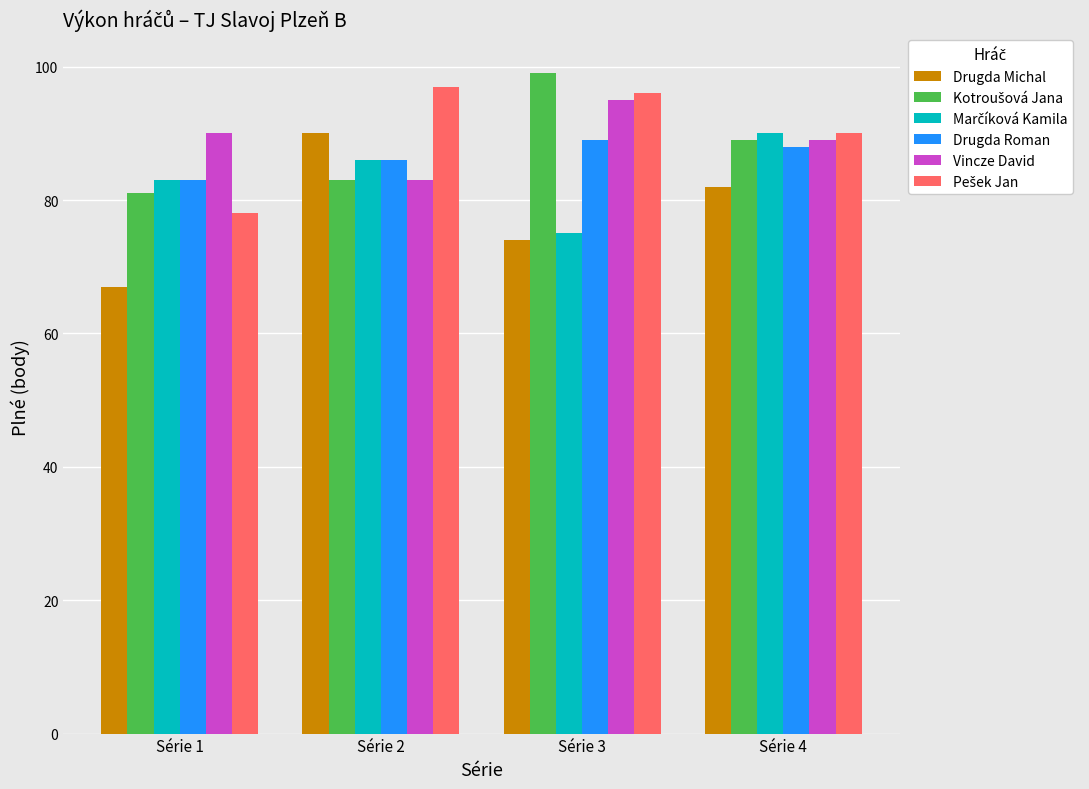

List the labels in order of Vincze David value, smallest first.

Série 2, Série 4, Série 1, Série 3